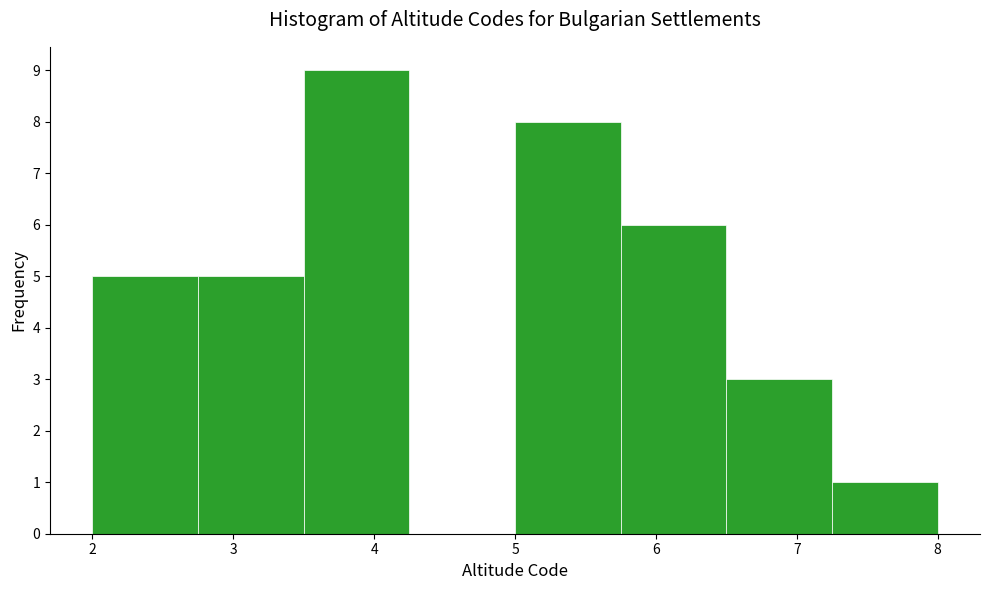

What is the height of the bar covering 2.75 to 3.50 on the x-axis? Neither the bar edges nor the heights are printed on the chart, so give them approximately, as read against the axes.

5